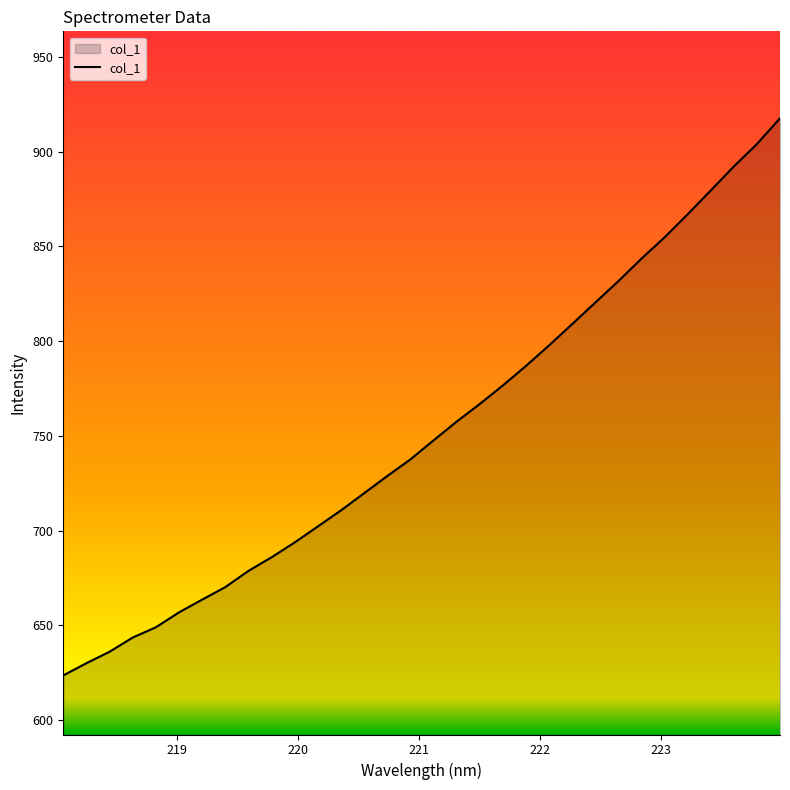

What is the difference between the maximum and minimum values?

294.0